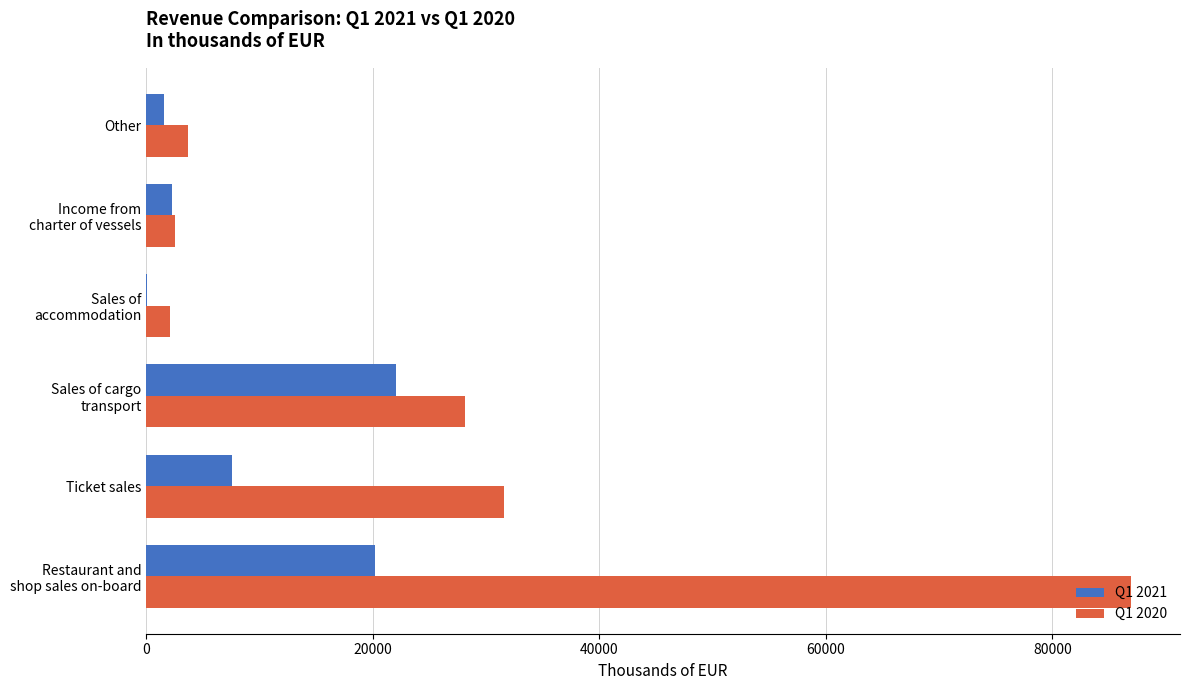

True or false: Q1 2020 has a value of 20196.4 at Ticket sales.

False